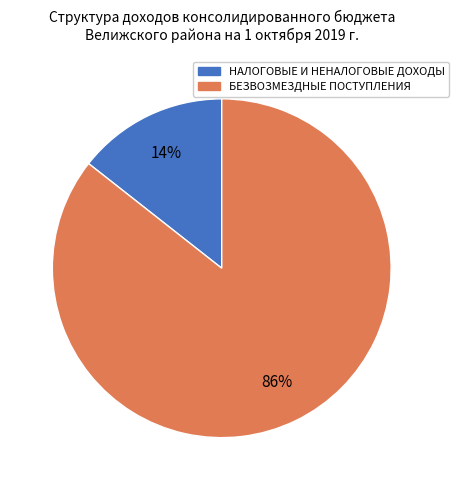

Which has a higher value, БЕЗВОЗМЕЗДНЫЕ ПОСТУПЛЕНИЯ or НАЛОГОВЫЕ И НЕНАЛОГОВЫЕ ДОХОДЫ?

БЕЗВОЗМЕЗДНЫЕ ПОСТУПЛЕНИЯ